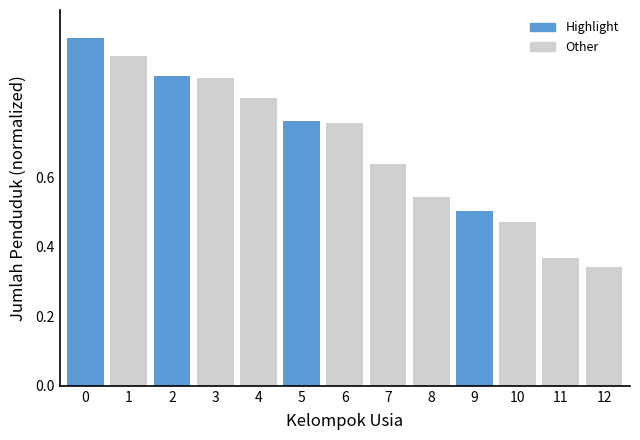

What is the sum of the values at 2 and 12?

1.2